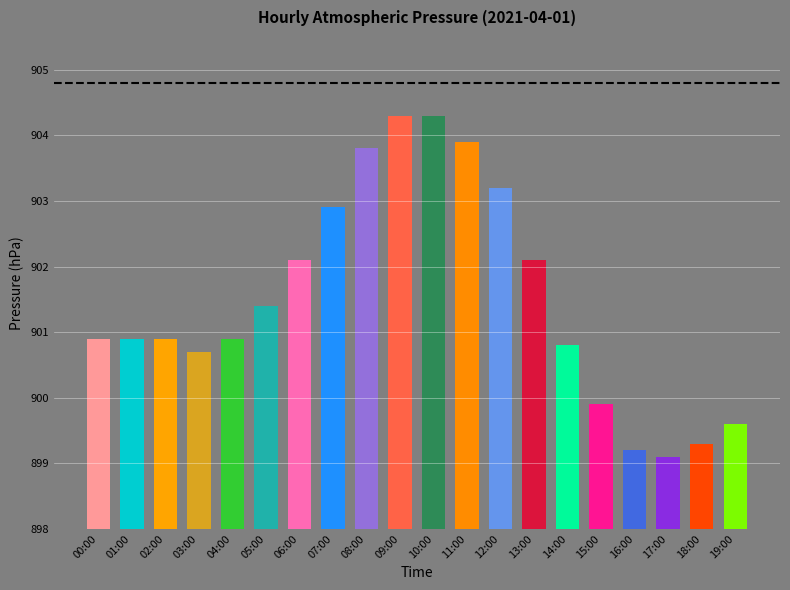

What value does the data have at 05:00?

901.4